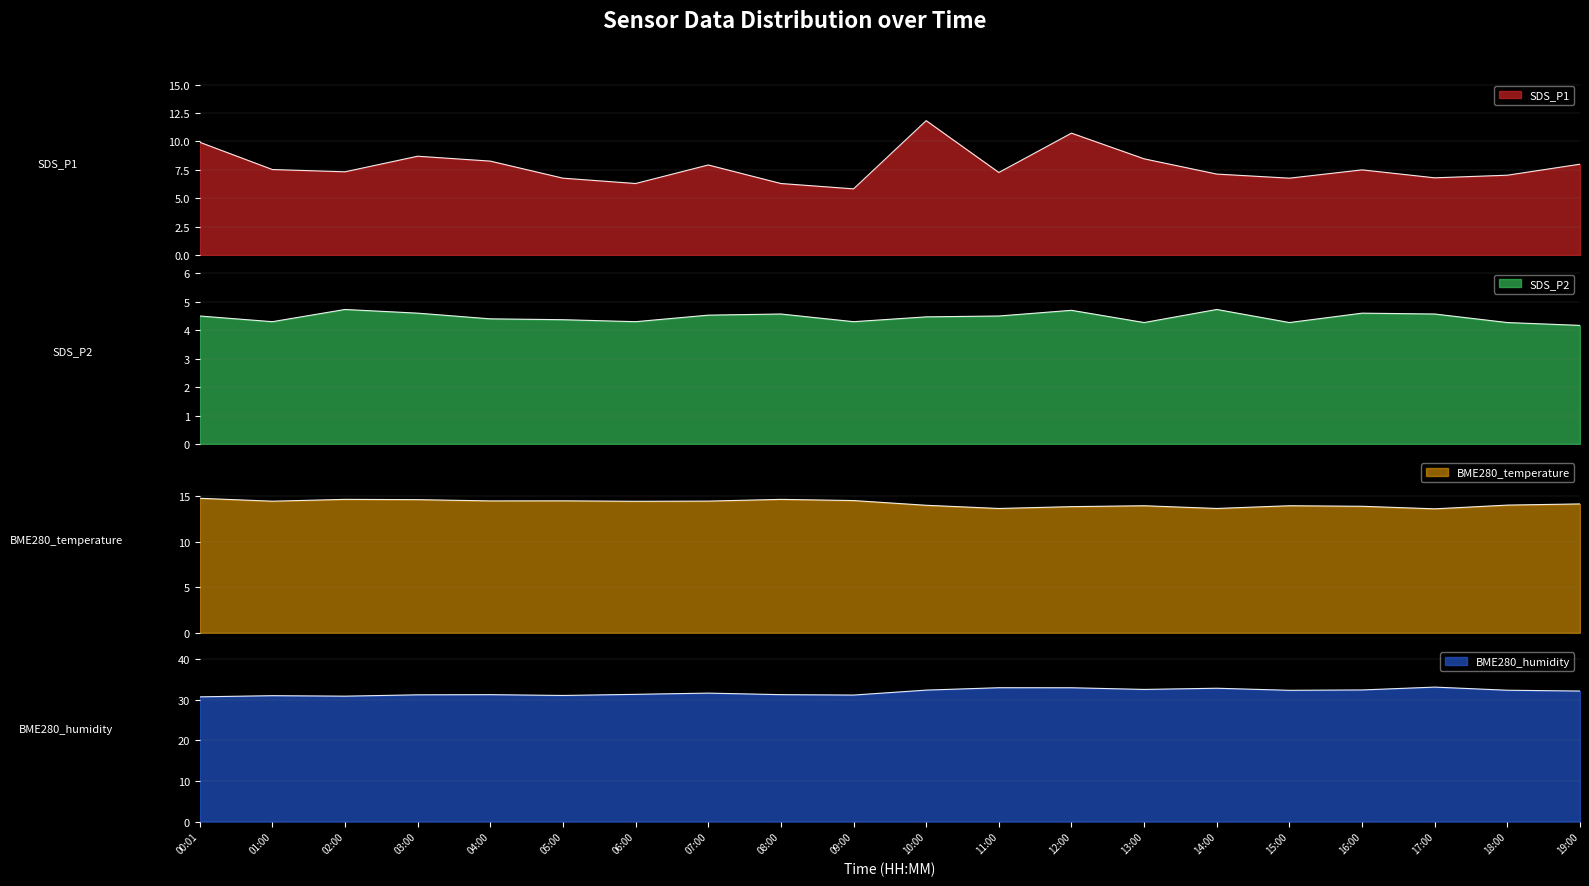

How many lines are shown in the chart?

4